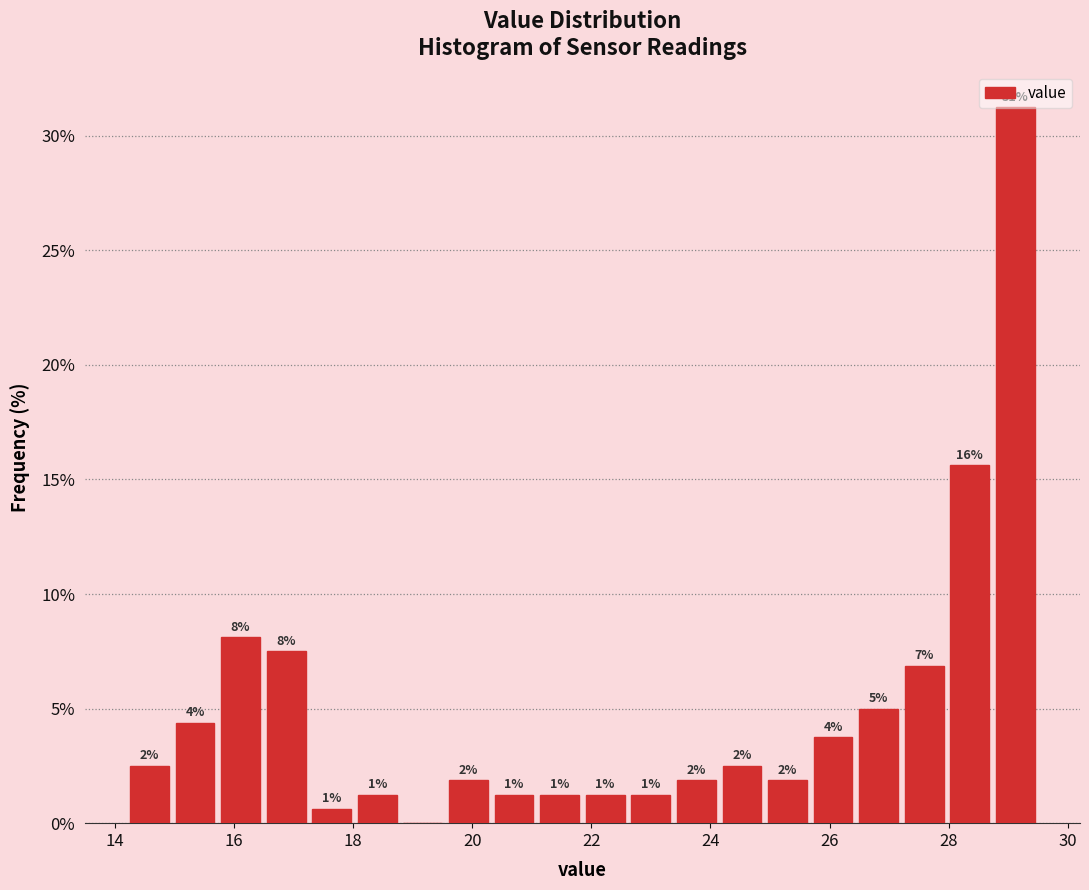

Read against the x-axis, roughly where is the centre of the tallest bar?

29.2